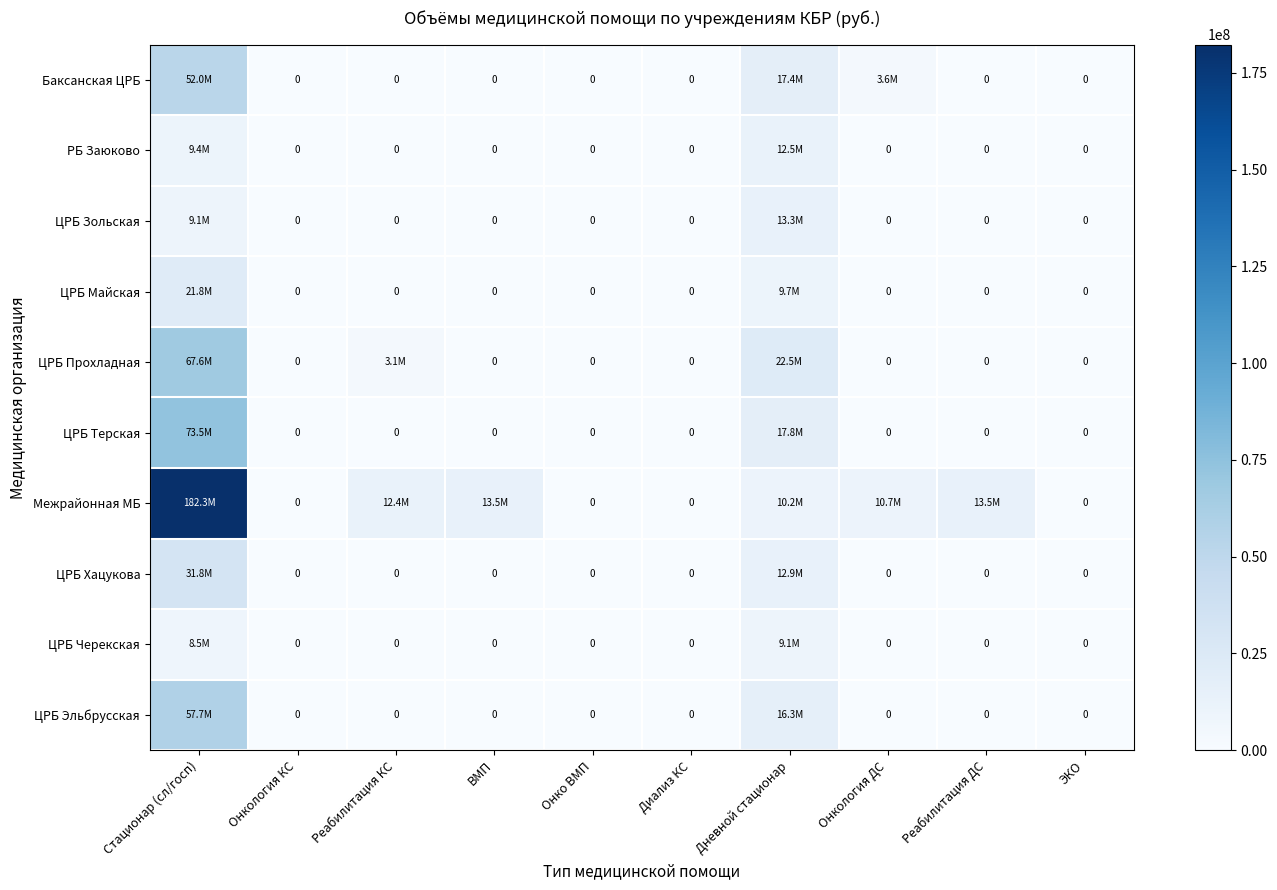

At Реабилитация ДС, list the series in order from largest to smallest.

Межрайонная МБ, Баксанская ЦРБ, РБ Заюково, ЦРБ Зольская, ЦРБ Майская, ЦРБ Прохладная, ЦРБ Терская, ЦРБ Хацукова, ЦРБ Черекская, ЦРБ Эльбрусская